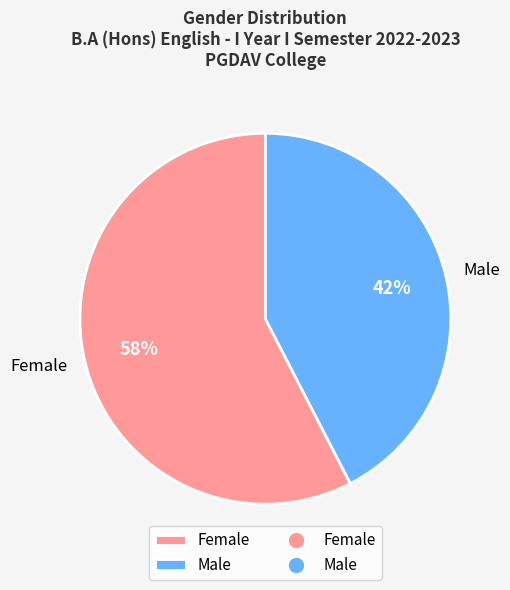

To the nearest percent, what is the average slice percentage?

50%